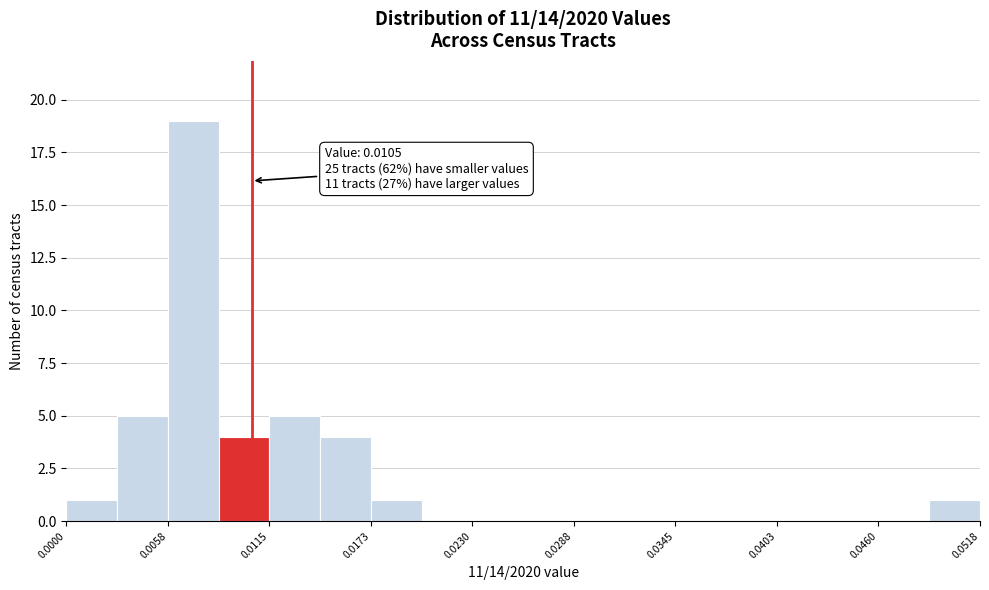

Around what value on the x-axis is the tallest bar? Give the approximate position of its centre, as read against the axis.

0.007